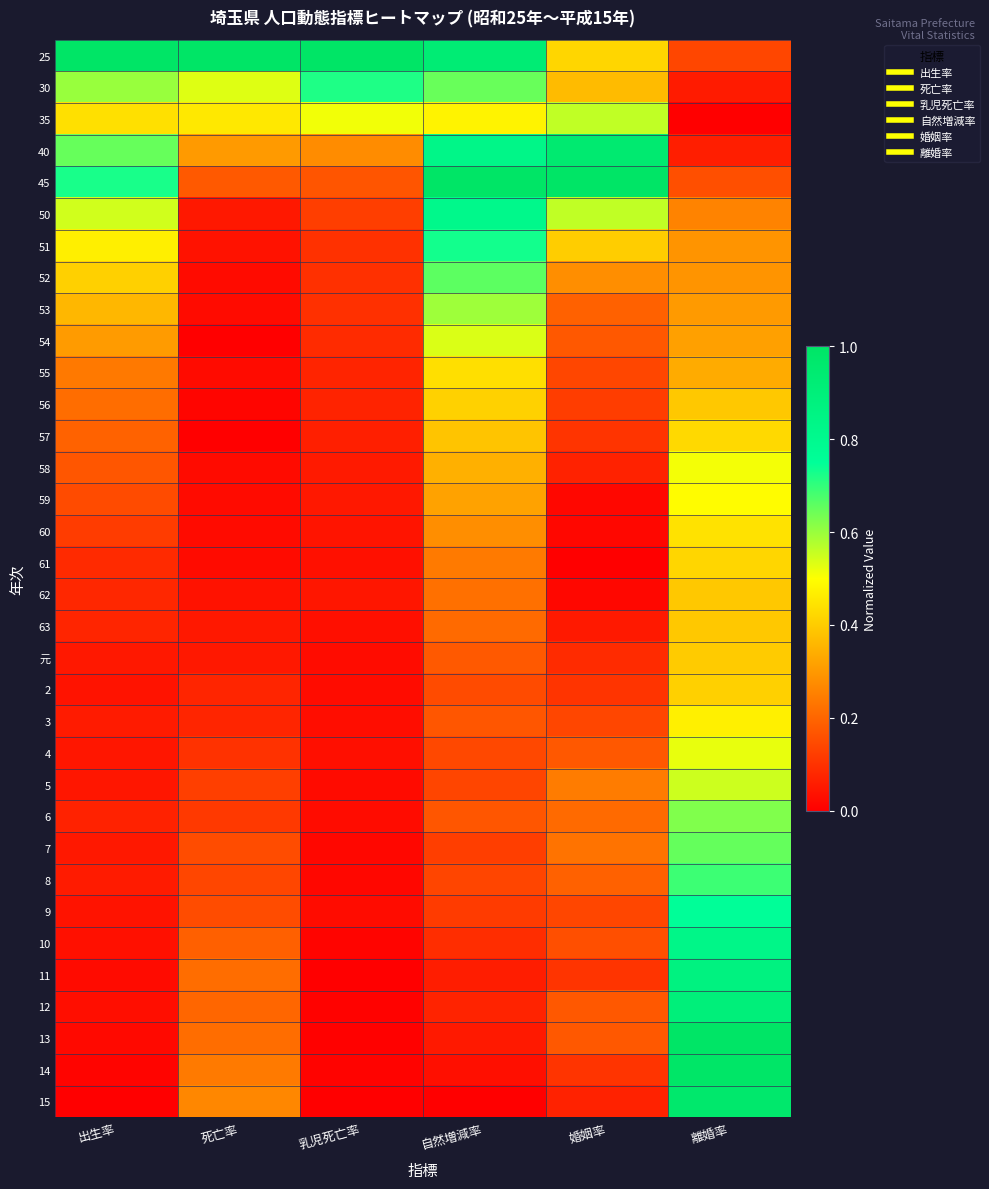

At how many categories does at least one series exceed 0?

6